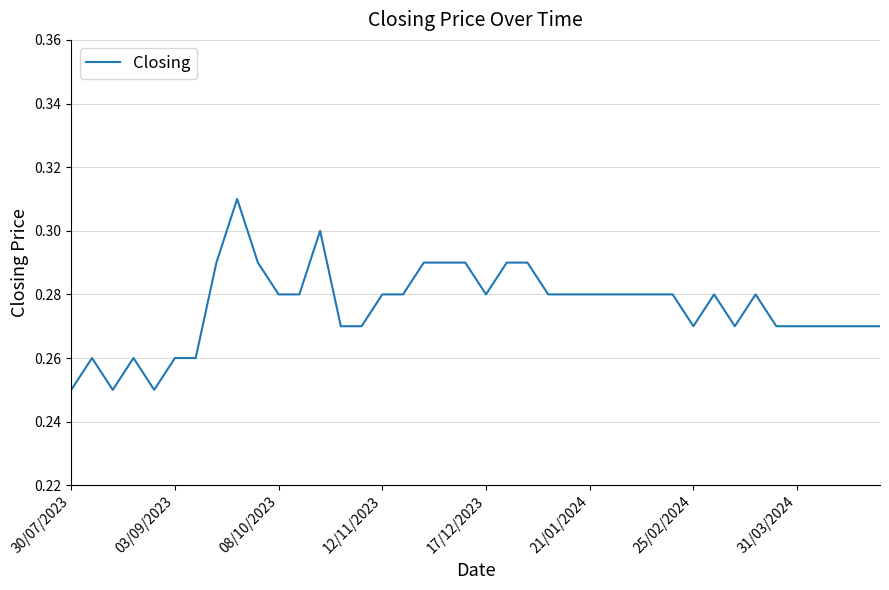

Where is the data nearest to the value 0?

30/07/2023